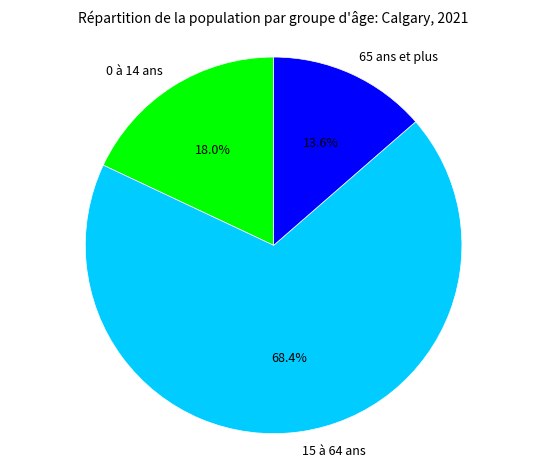

What percentage is the 65 ans et plus slice, to the nearest percent?

14%